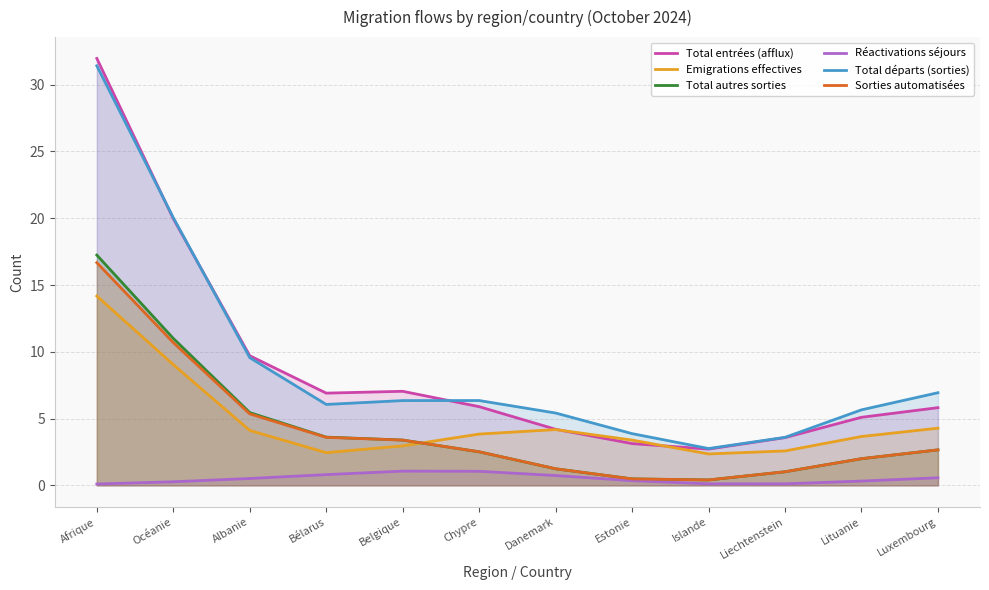

Which series changed the most between Océanie and Lituanie?

Total entrées (afflux)